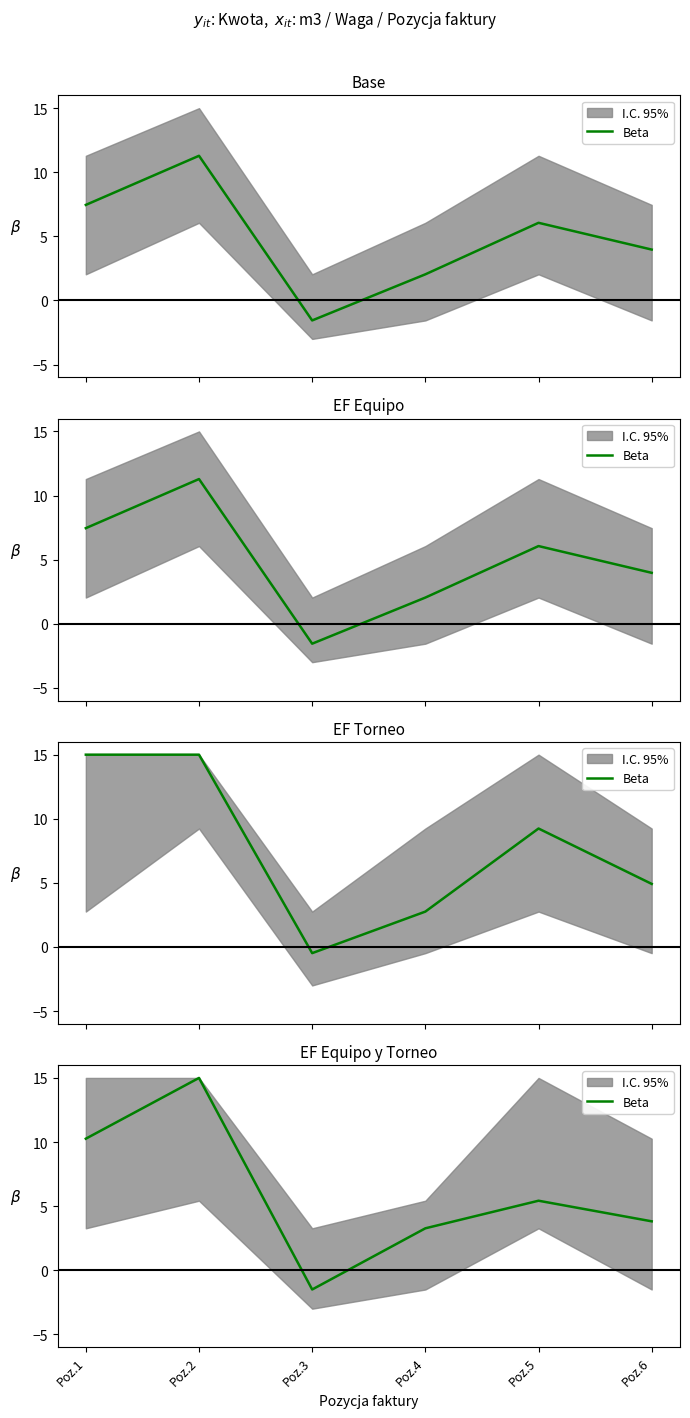

At which category does the data reach its first local valley?

Poz.3